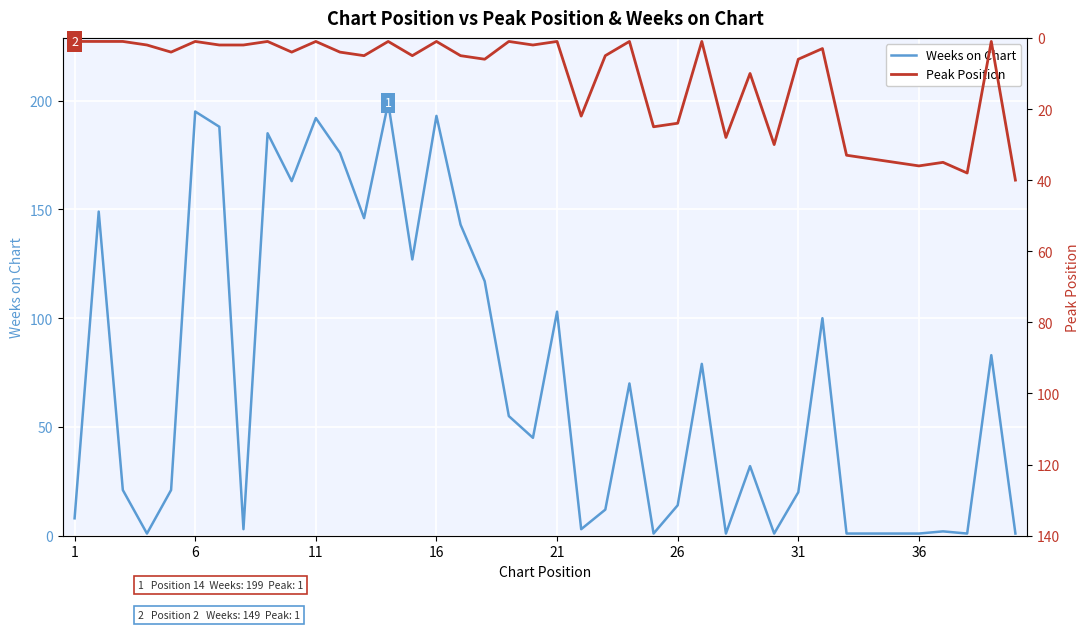

What is the difference between the maximum and second lowest values in the Peak Position series?

39